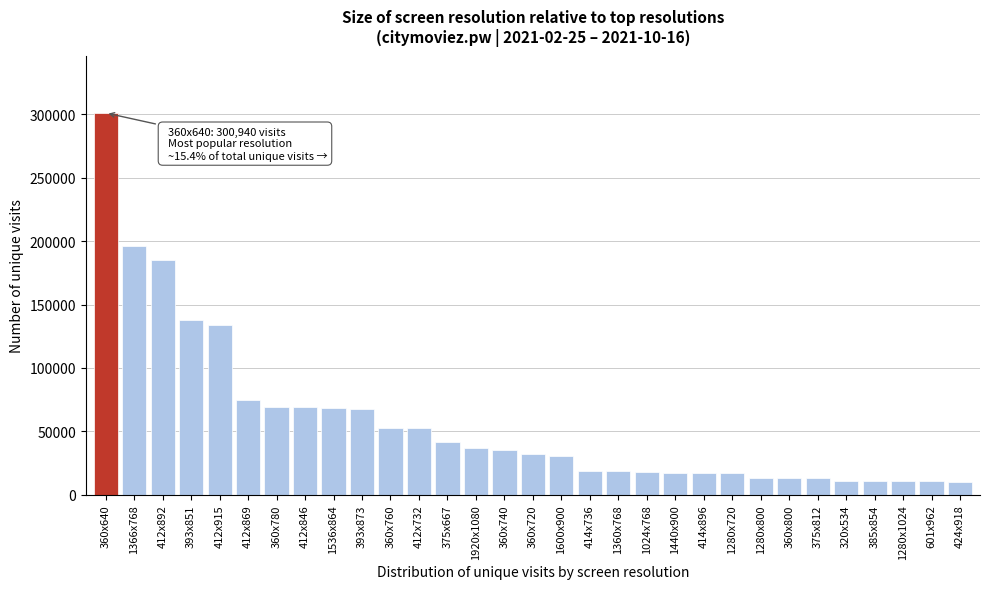

What is the sum of the values at 385x854 and 1366x768?

206864